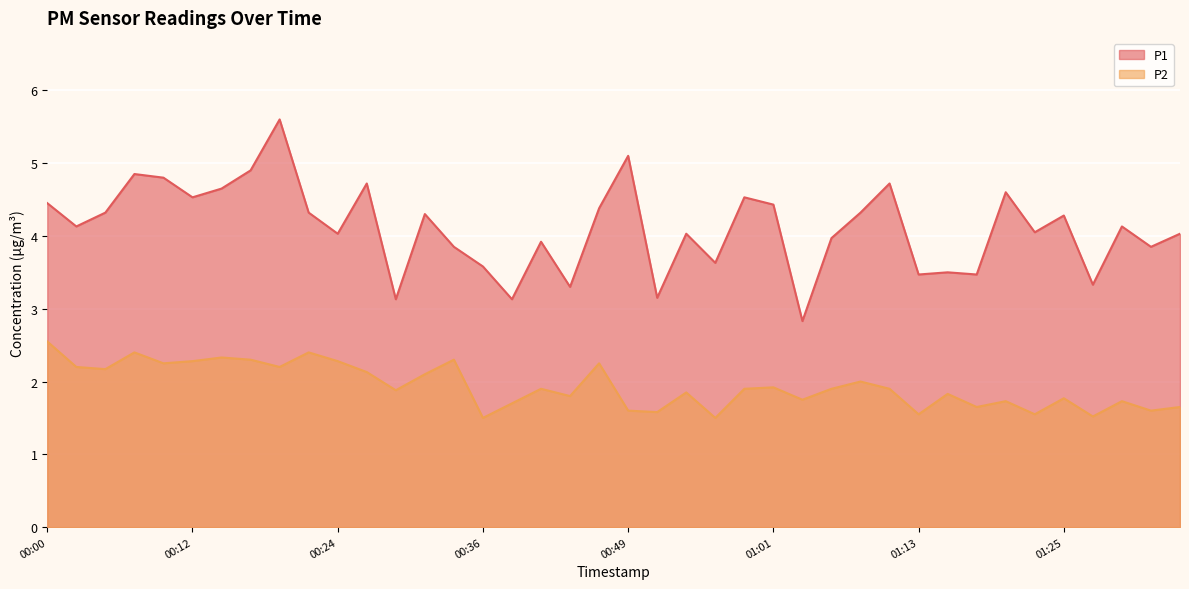

What is the total value across all series at 01:10?

6.6